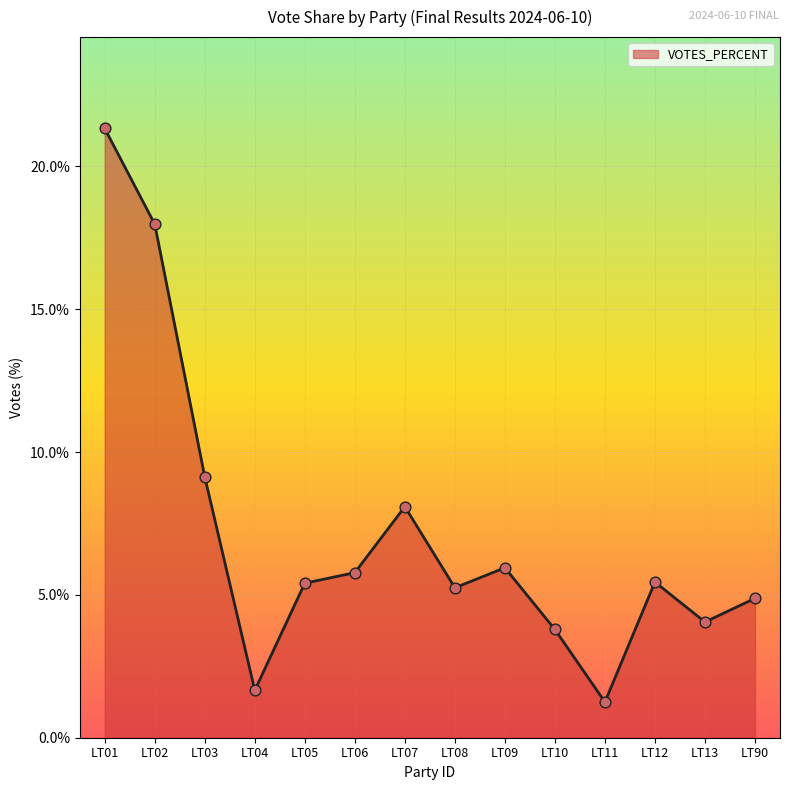

Approximately how many times larger is the value at LT02 compared to LT01?

0.8